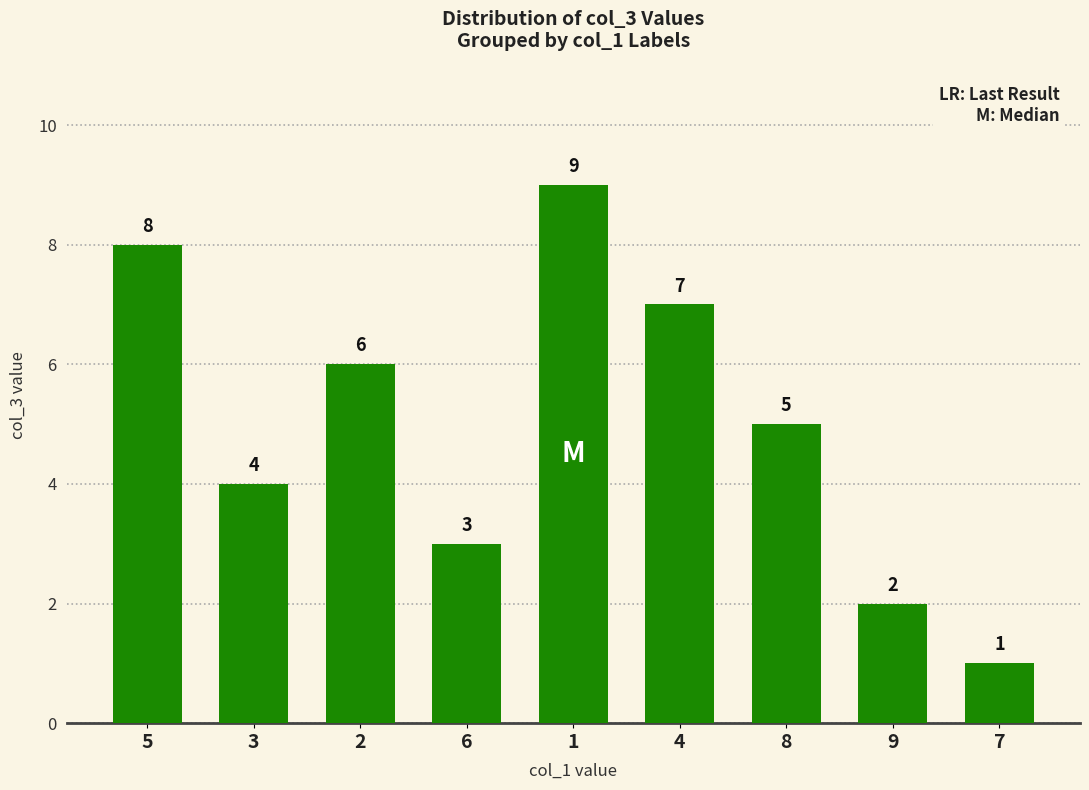

What position from the right is 8?

3